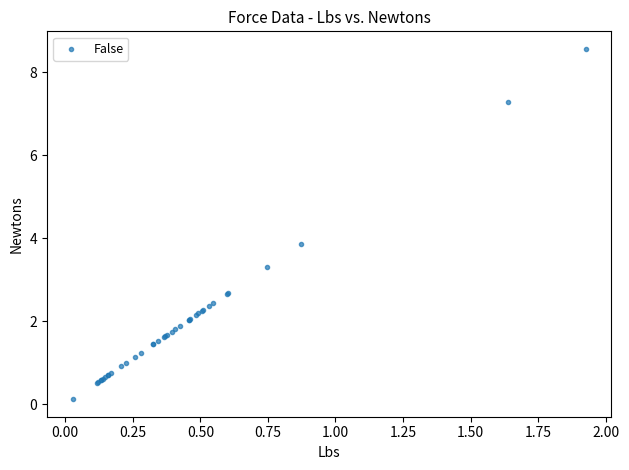

What Y value in the scatter plot is closest to 4?

3.9